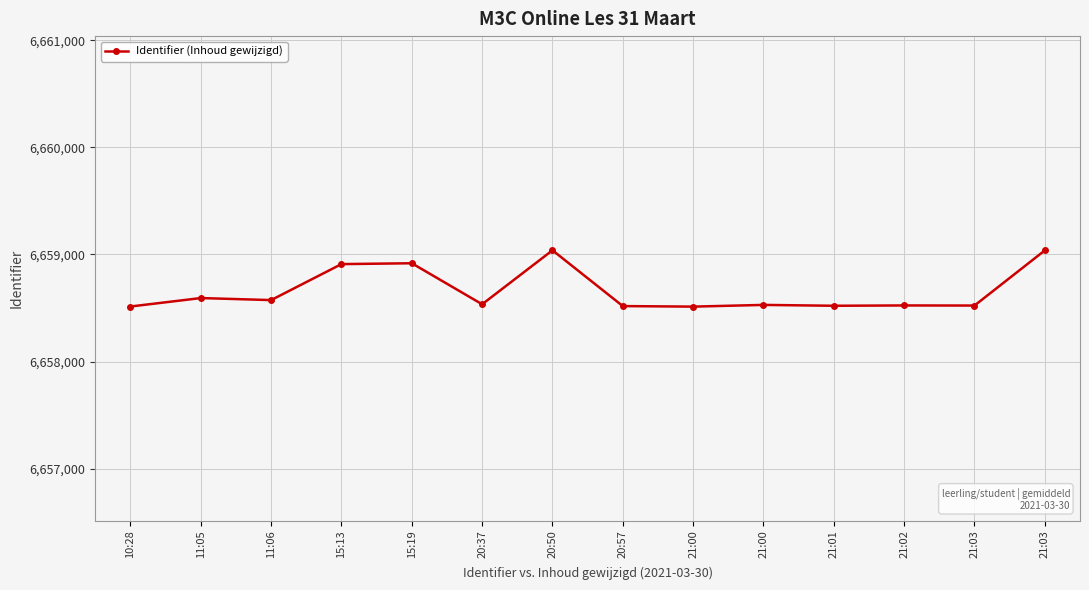

Rank the categories by value from highest to lowest.

20:50, 21:03, 15:19, 15:13, 11:05, 11:06, 20:37, 21:00, 21:02, 21:03, 21:01, 20:57, 10:28, 21:00